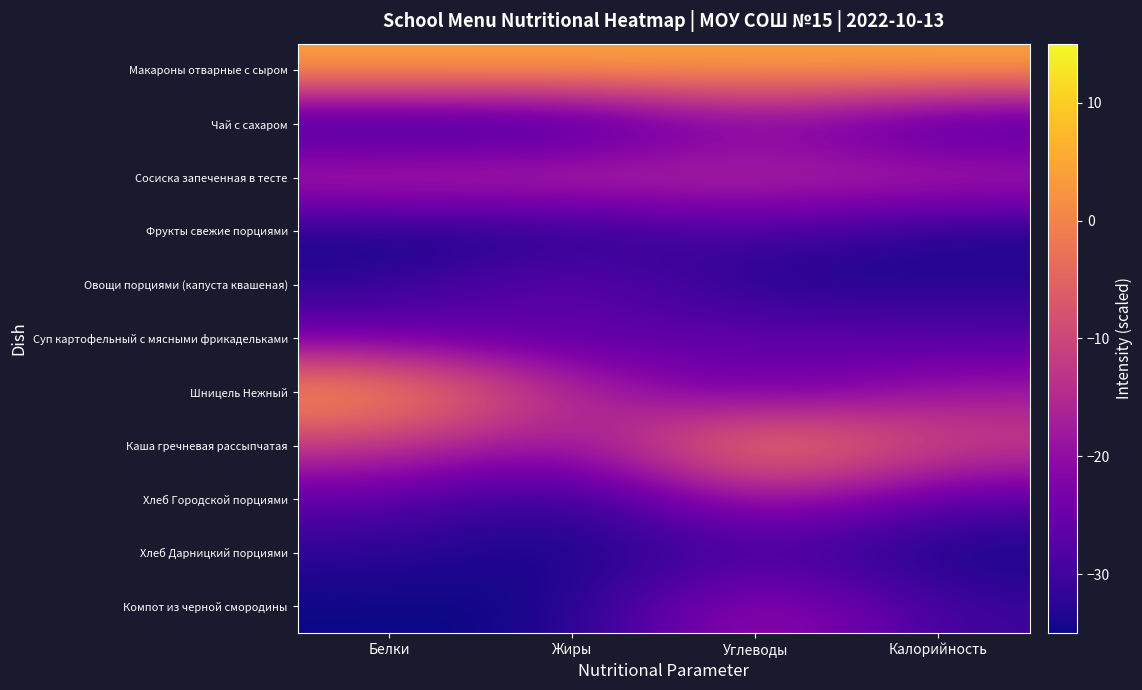

Reading left to right, transcribe all the data shown in this chart.

Макароны отварные с сыром: Белки=5.0	Жиры=5.0	Углеводы=4.3	Калорийность=5.0
Чай с сахаром: Белки=-35.0	Жиры=-35.0	Углеводы=-22.1	Калорийность=-32.9
Сосиска запеченная в тесте: Белки=-13.1	Жиры=-12.1	Углеводы=-14.4	Калорийность=-14.1
Фрукты свежие порциями: Белки=-35.0	Жиры=-35.0	Углеводы=-28.1	Калорийность=-34.5
Овощи порциями (капуста квашеная): Белки=-32.5	Жиры=-23.8	Углеводы=-35.0	Калорийность=-32.7
Суп картофельный с мясными фрикадельками: Белки=-24.3	Жиры=-28.3	Углеводы=-24.6	Калорийность=-28.1
Шницель Нежный: Белки=5.0	Жиры=-15.0	Углеводы=-26.9	Калорийность=-18.0
Каша гречневая рассыпчатая: Белки=-12.1	Жиры=-21.5	Углеводы=5.0	Калорийность=-10.3
Хлеб Городской порциями: Белки=-26.5	Жиры=-34.1	Углеводы=-16.1	Калорийность=-28.0
Хлеб Дарницкий порциями: Белки=-32.3	Жиры=-35.0	Углеводы=-29.2	Калорийность=-35.0
Компот из черной смородины: Белки=-35.0	Жиры=-35.0	Углеводы=-16.6	Калорийность=-30.9